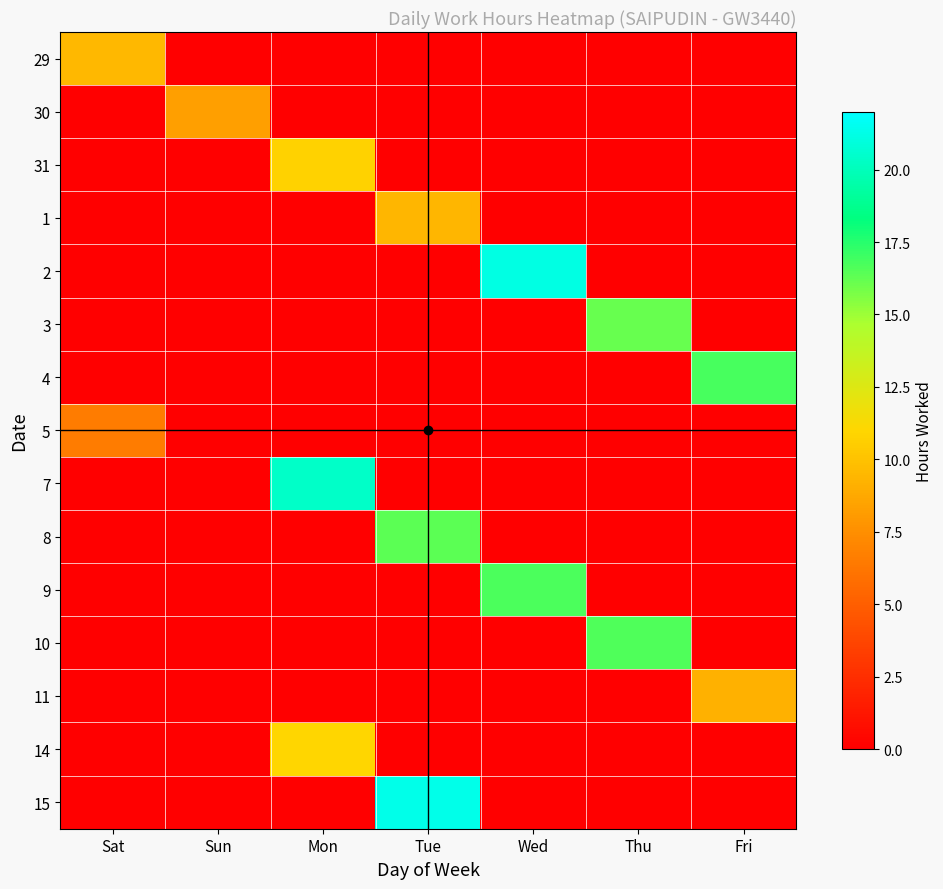

Between Wed and Thu, which is larger?

Wed